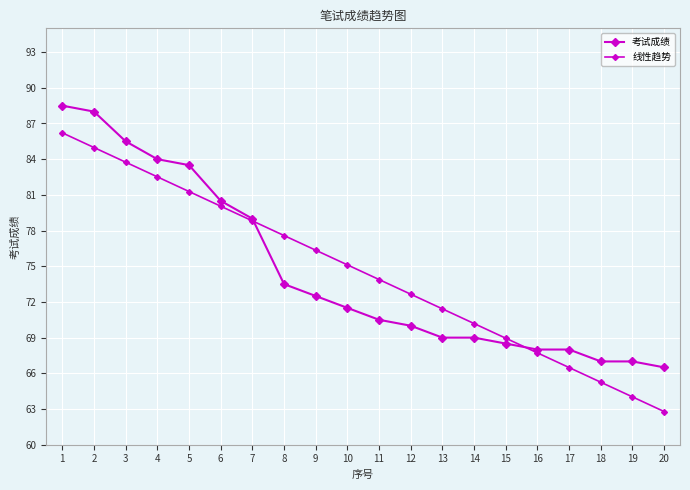

Is this an area chart (filled region under the line)?

No